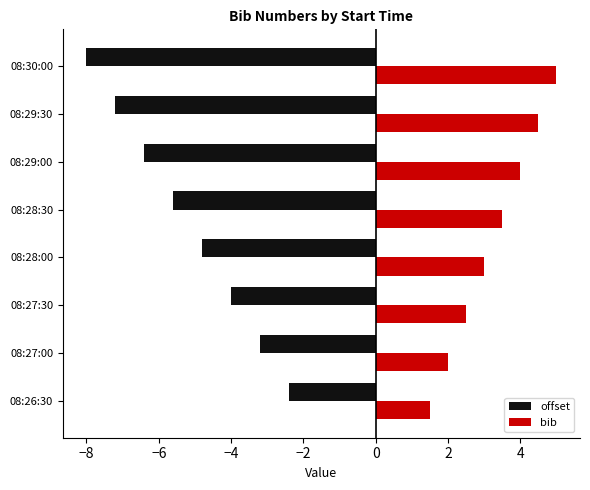

Which series has the largest range (max minus min)?

offset